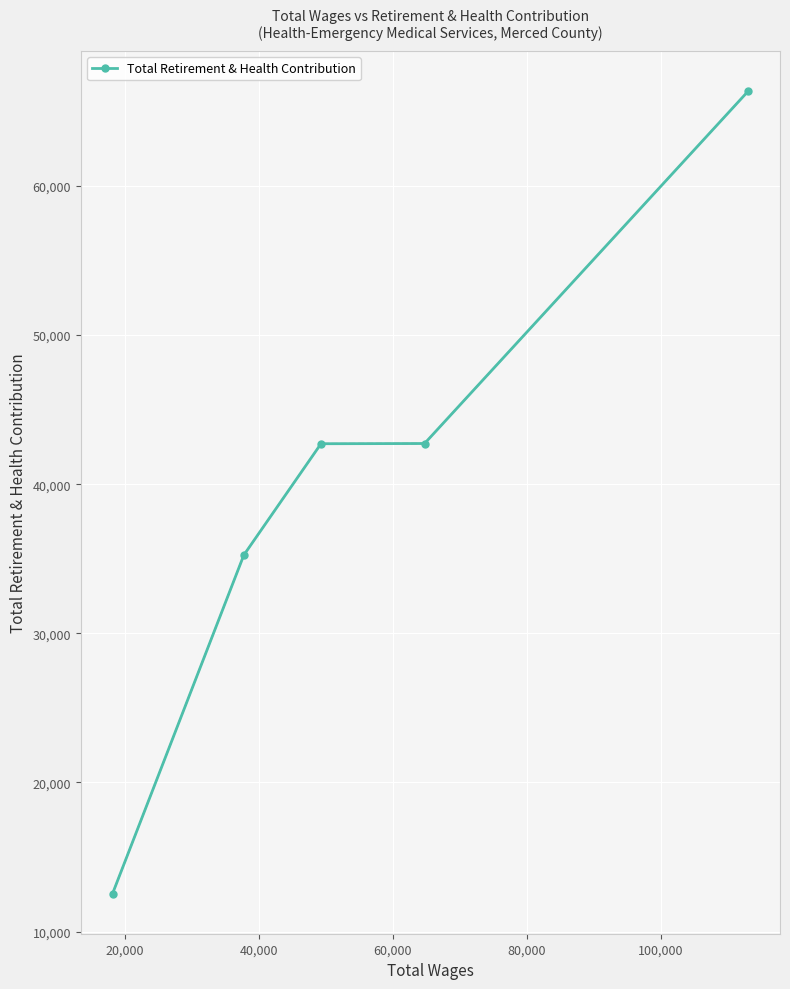

What is the difference between the maximum and second lowest values?

31111